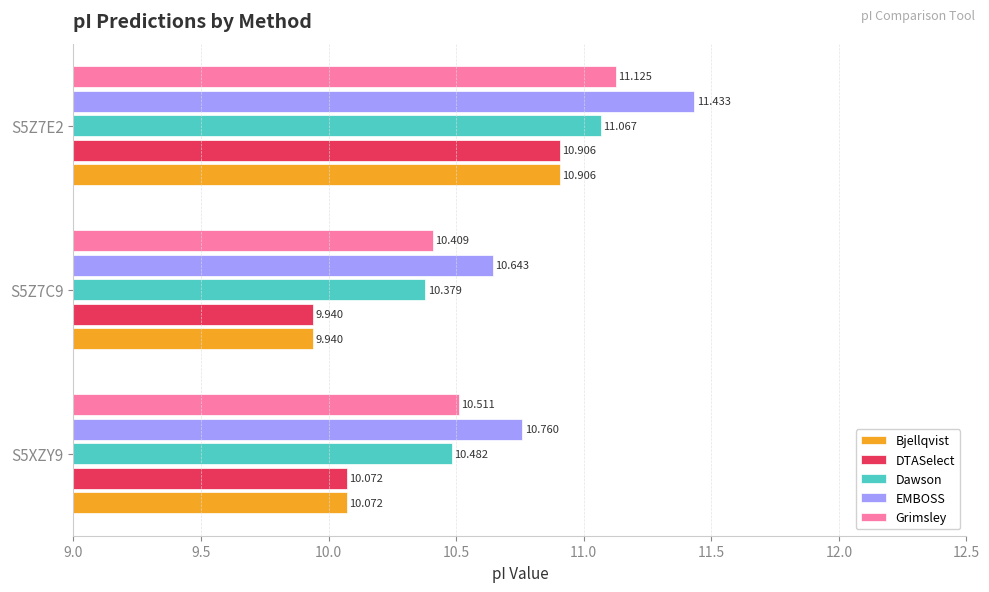

Is the value of DTASelect at S5XZY9 greater than the value of EMBOSS at S5Z7E2?

No